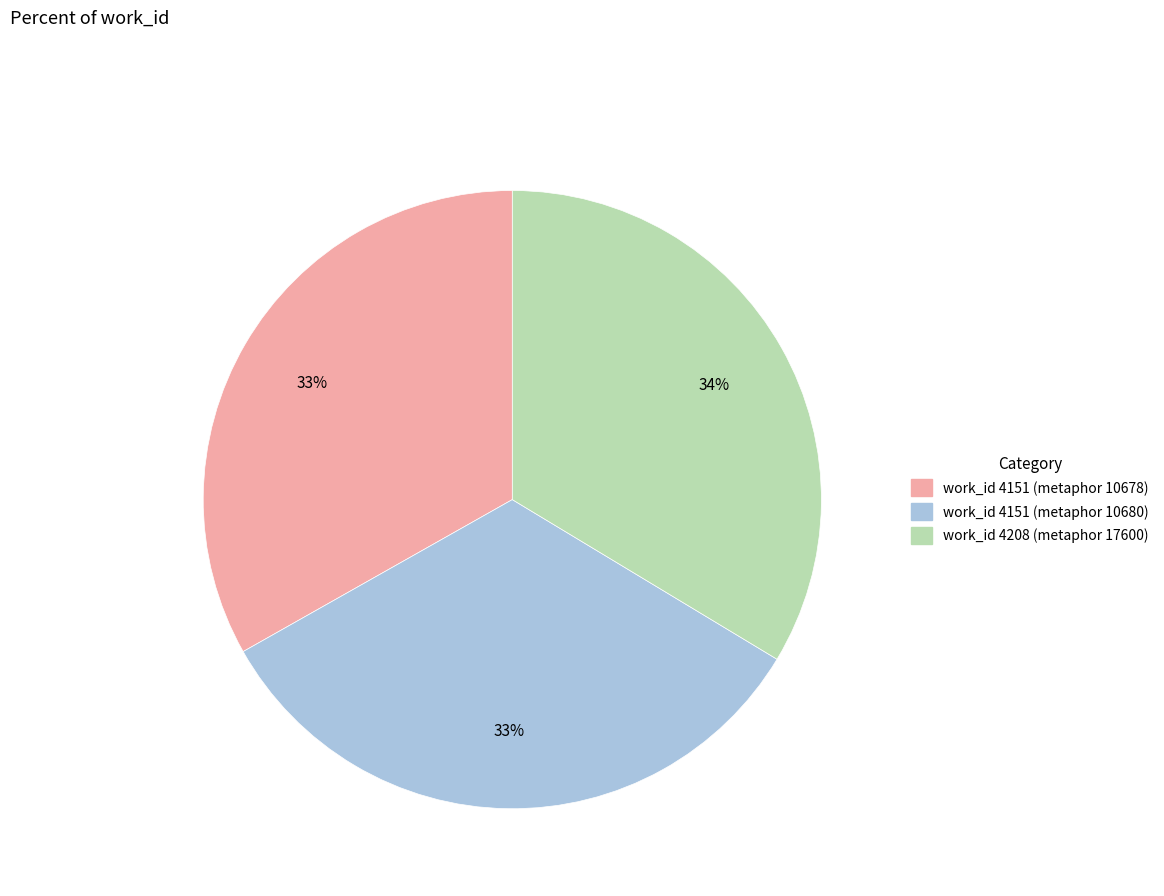

Do work_id 4151 (metaphor 10678) and work_id 4208 (metaphor 17600) together represent more than half of the pie?

Yes